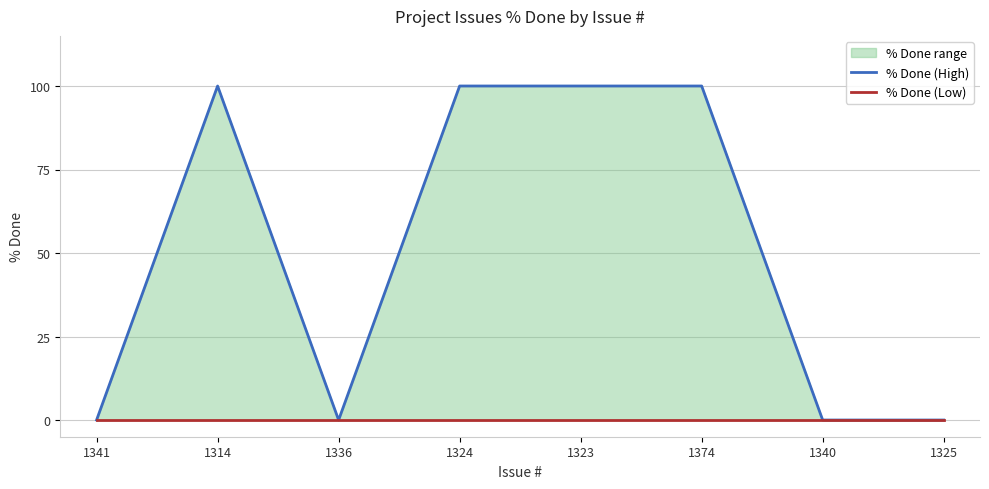

Which series has the largest range (max minus min)?

% Done (High)